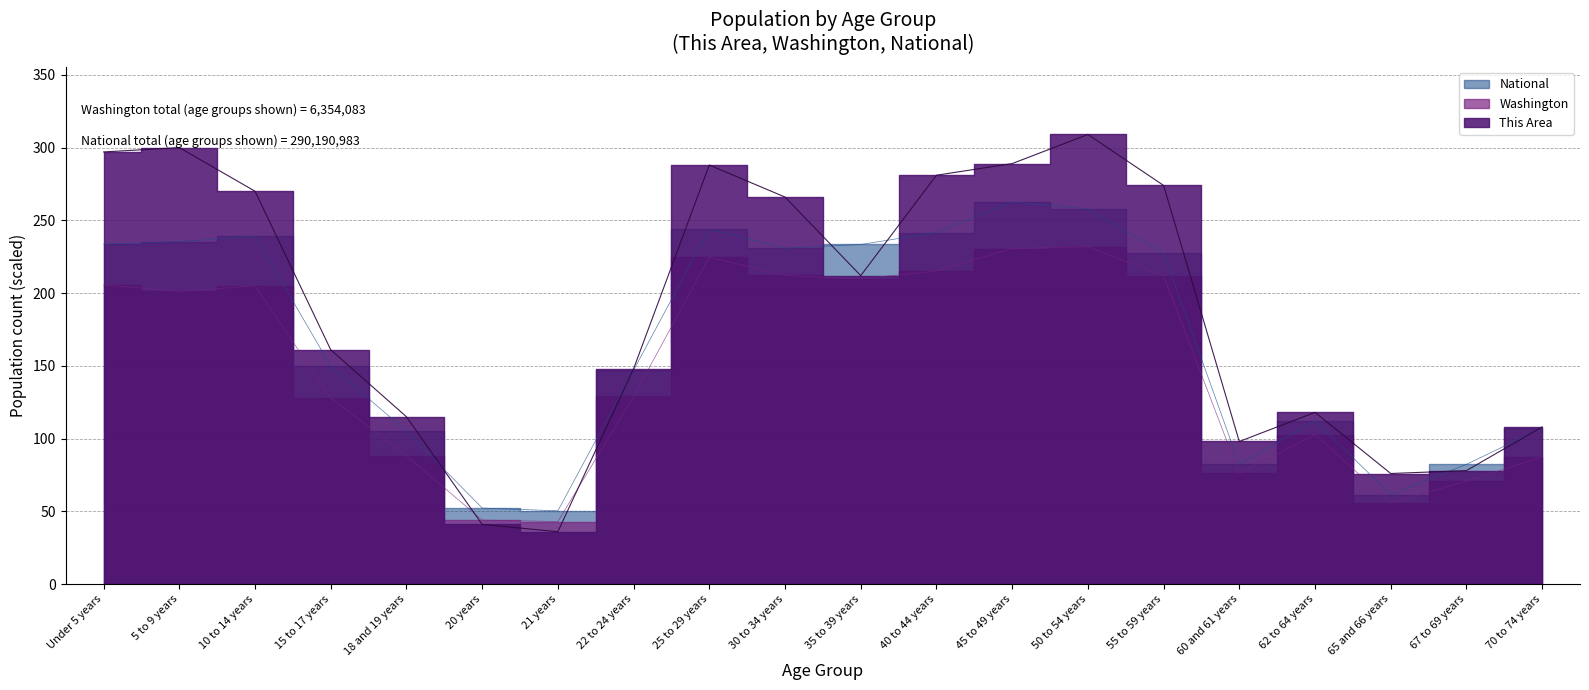

List the series in order of their overall mean, lowest first.

Washington, National, This Area